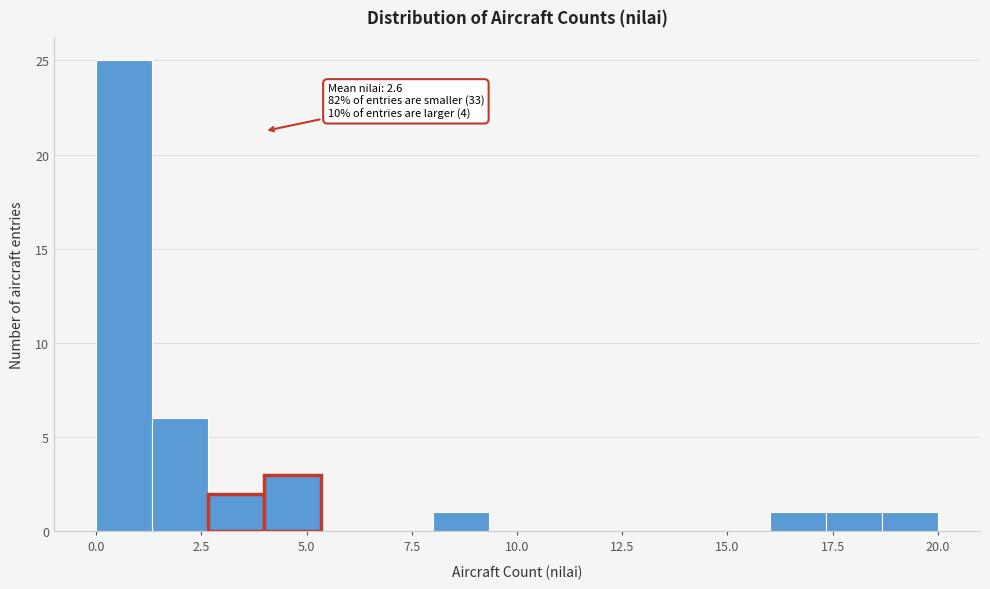

Around what value on the x-axis is the tallest bar? Give the approximate position of its centre, as read against the axis.

0.5